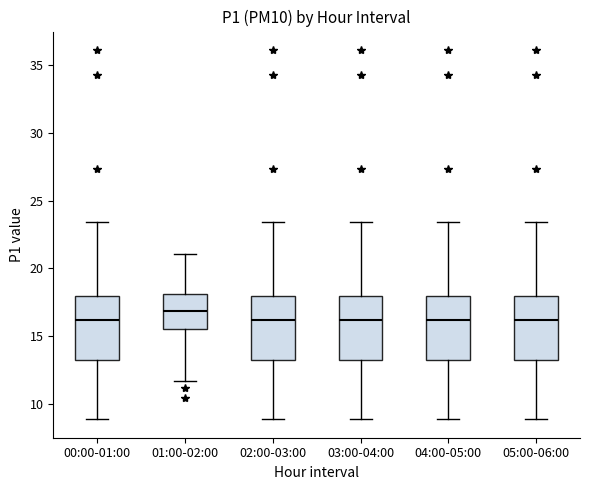

Reading left to right, transcribe this box plot: for each box, give where its median line is, the range the box spans, and where its two whiskers end, as read against the y-axis. The values are not printed on the chart, so give them approximately, as read against the axis.

00:00-01:00: median 16.0, box 13.5 to 18.0, whiskers 9.0 to 23.5
01:00-02:00: median 17.0, box 15.5 to 18.0, whiskers 11.5 to 21.0
02:00-03:00: median 16.0, box 13.5 to 18.0, whiskers 9.0 to 23.5
03:00-04:00: median 16.0, box 13.5 to 18.0, whiskers 9.0 to 23.5
04:00-05:00: median 16.0, box 13.5 to 18.0, whiskers 9.0 to 23.5
05:00-06:00: median 16.0, box 13.5 to 18.0, whiskers 9.0 to 23.5